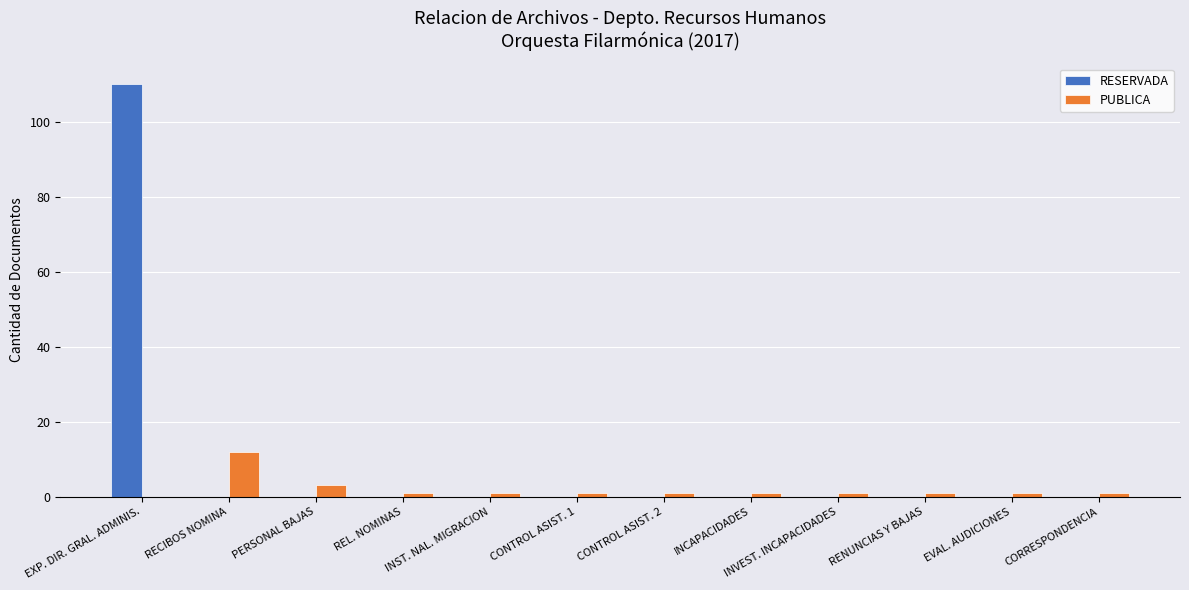

What is the maximum value shown in the chart?

110